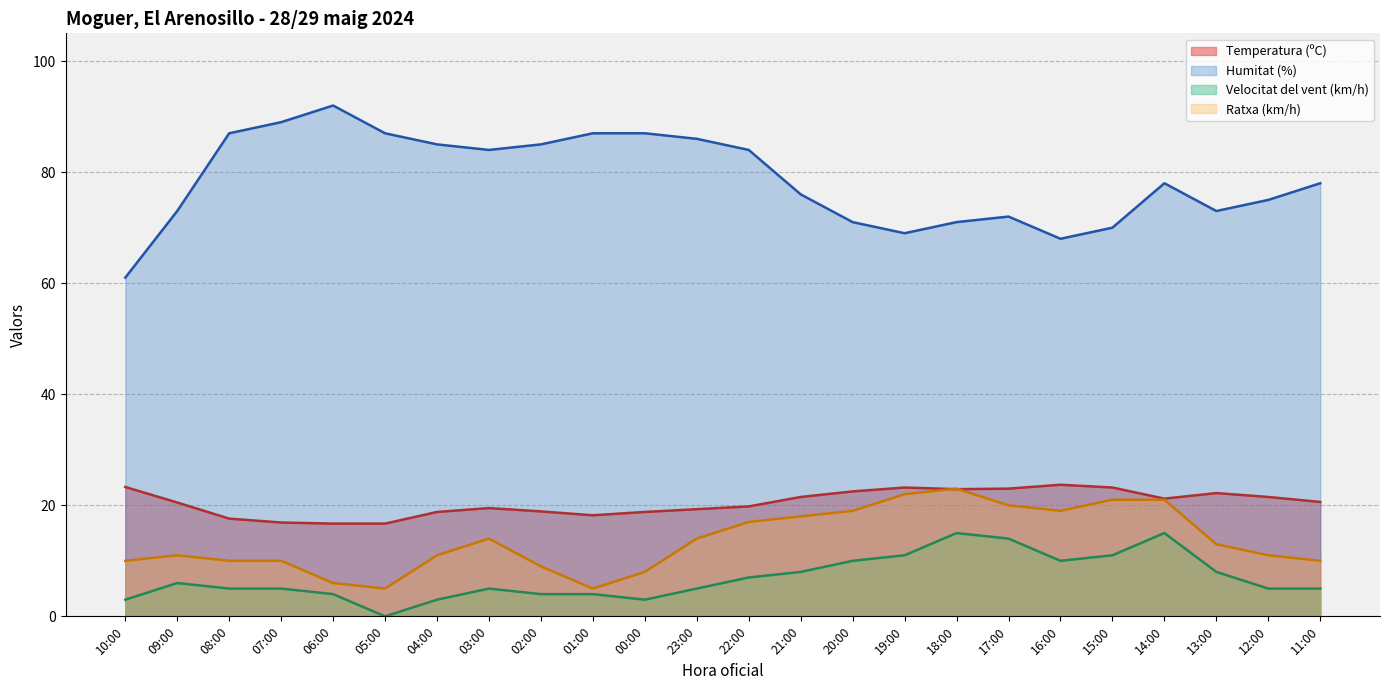

What is the value of the Velocitat del vent (km/h) point at the 17th from the left?

15.0